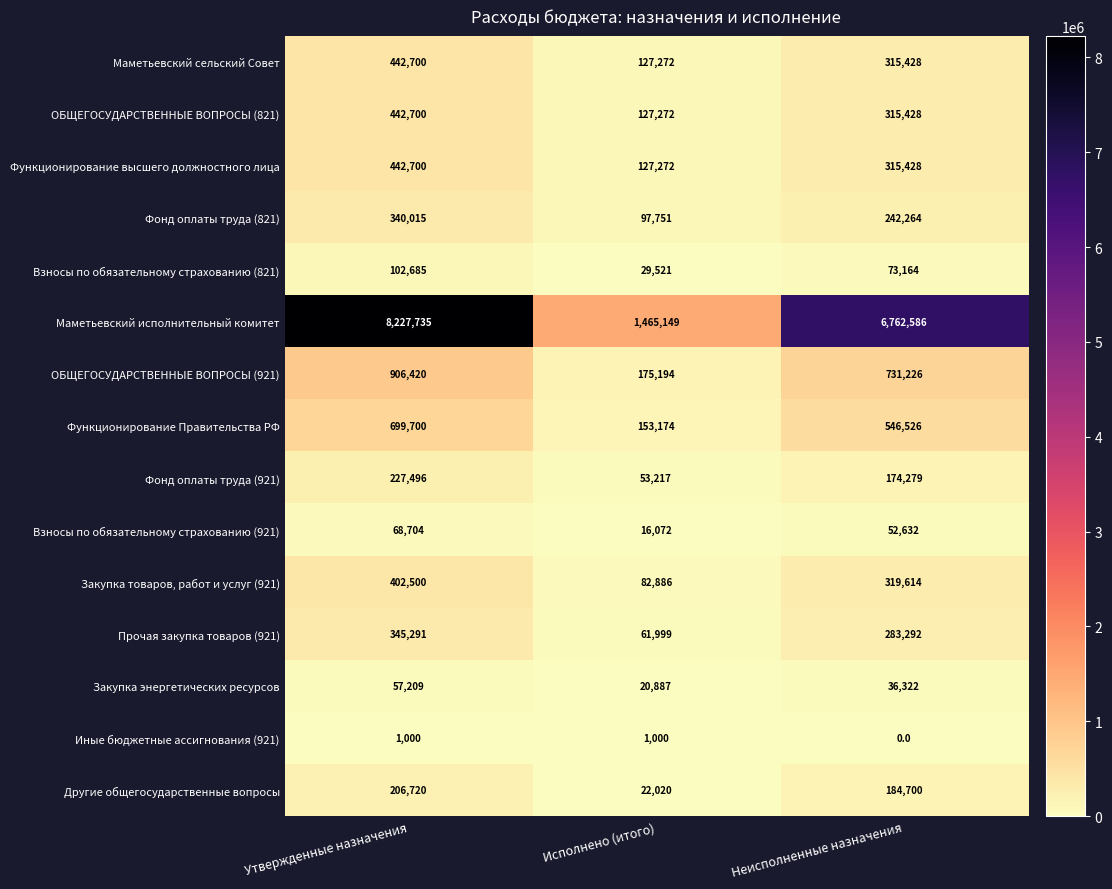

Where is ОБЩЕГОСУДАРСТВЕННЫЕ ВОПРОСЫ (821) nearest to the value 284986?

Неисполненные назначения